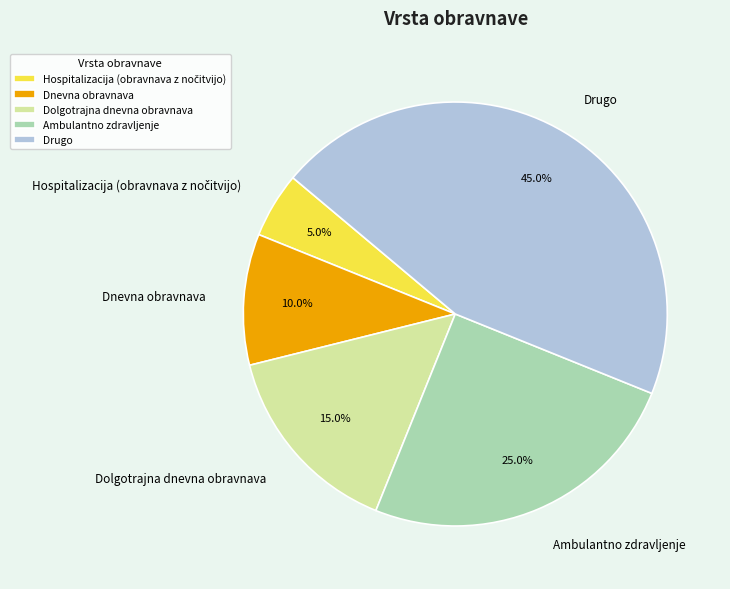

Which has a higher value, Drugo or Dolgotrajna dnevna obravnava?

Drugo